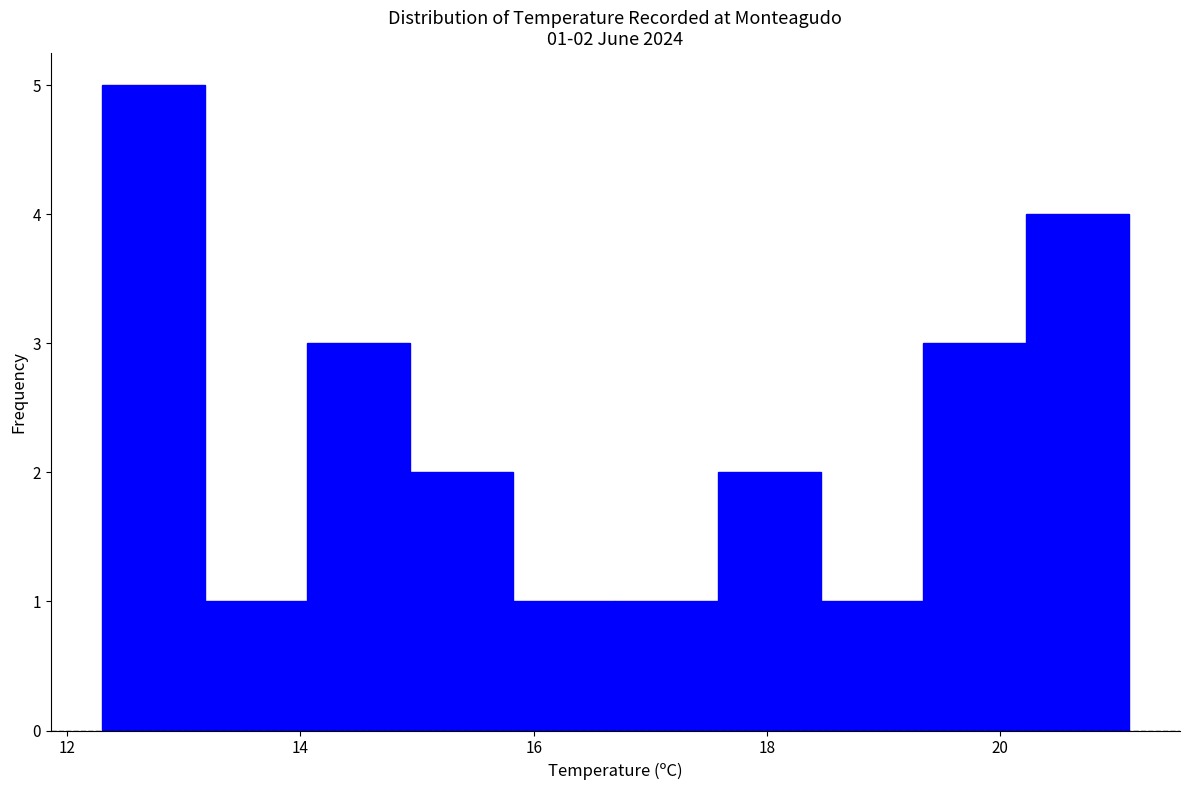

Which range on the x-axis has the tallest bar?

12.30 to 13.18